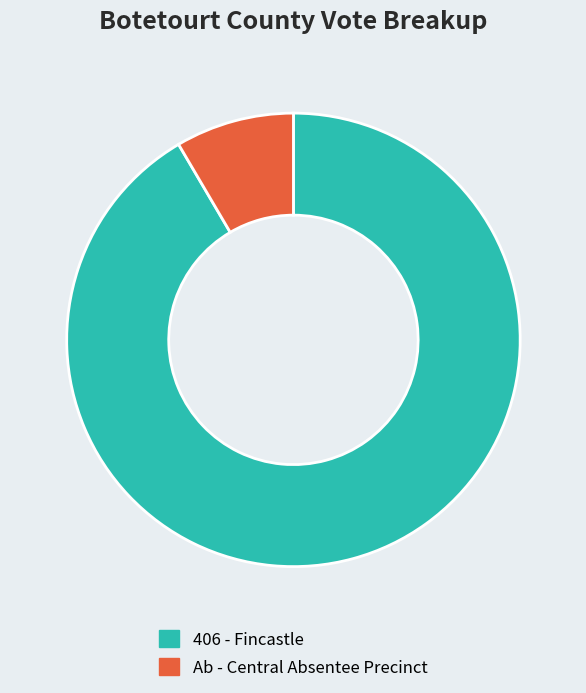

Rank the categories by value from lowest to highest.

Ab - Central Absentee Precinct, 406 - Fincastle